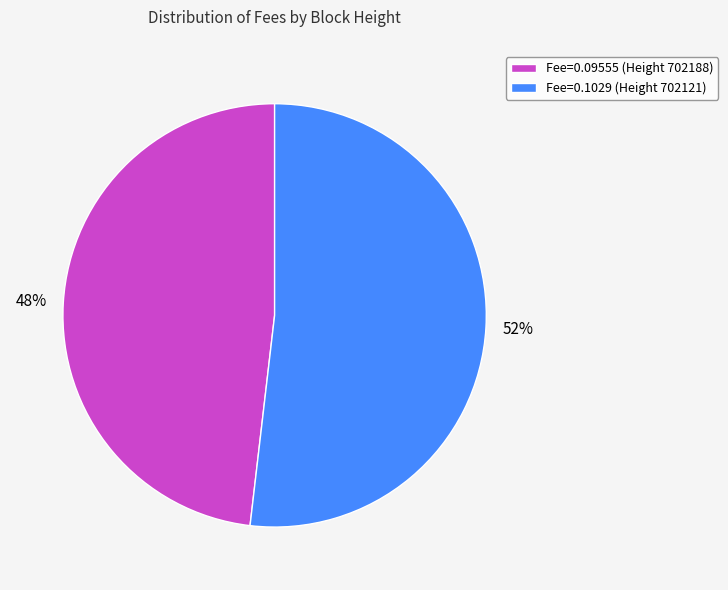

To the nearest percent, what portion does Fee=0.09555 (Height 702188) represent?

48%